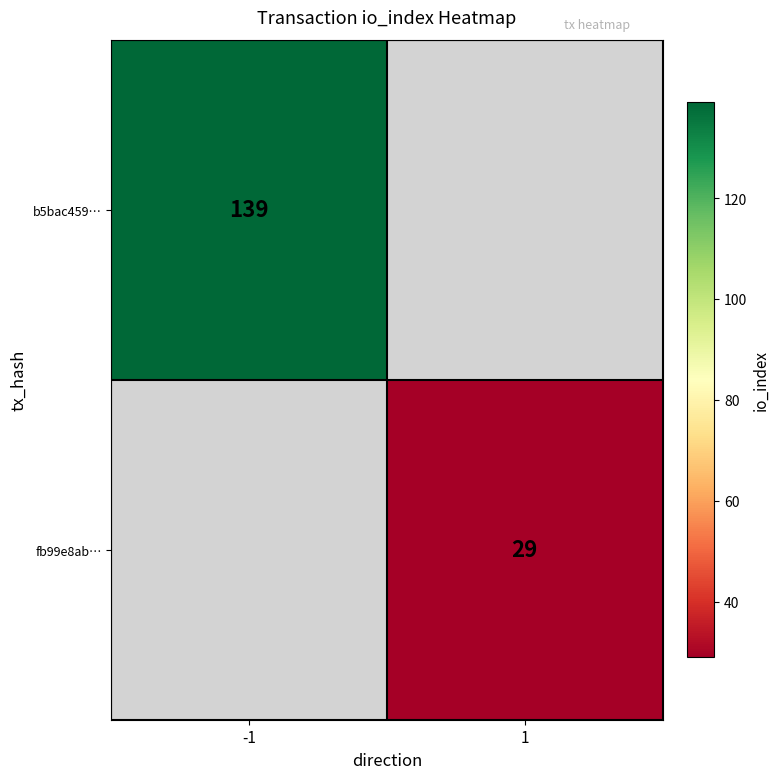

The fb99e8ab… series shows 29.0 at 1. True or false?

True